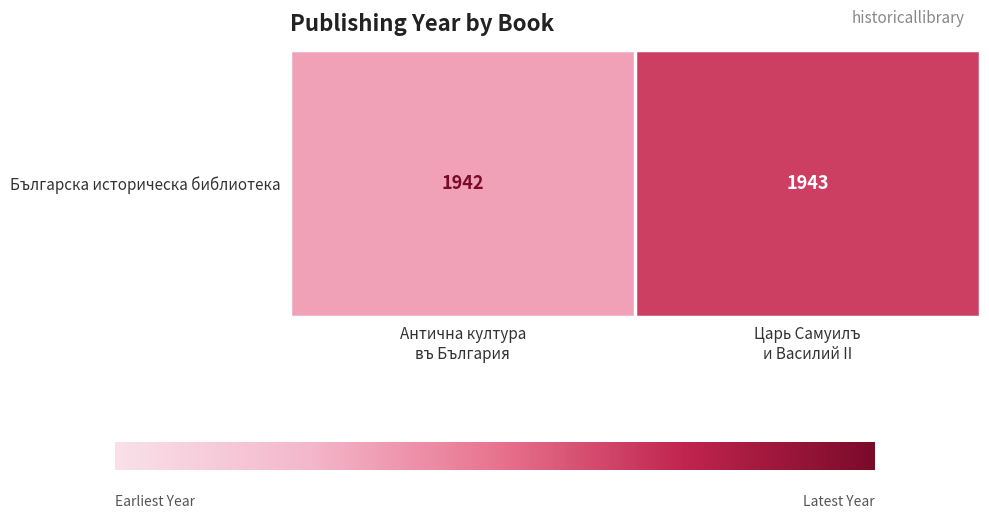

What is the sum of the values at Антична култура
въ България and Царь Самуилъ
и Василий II?

3885